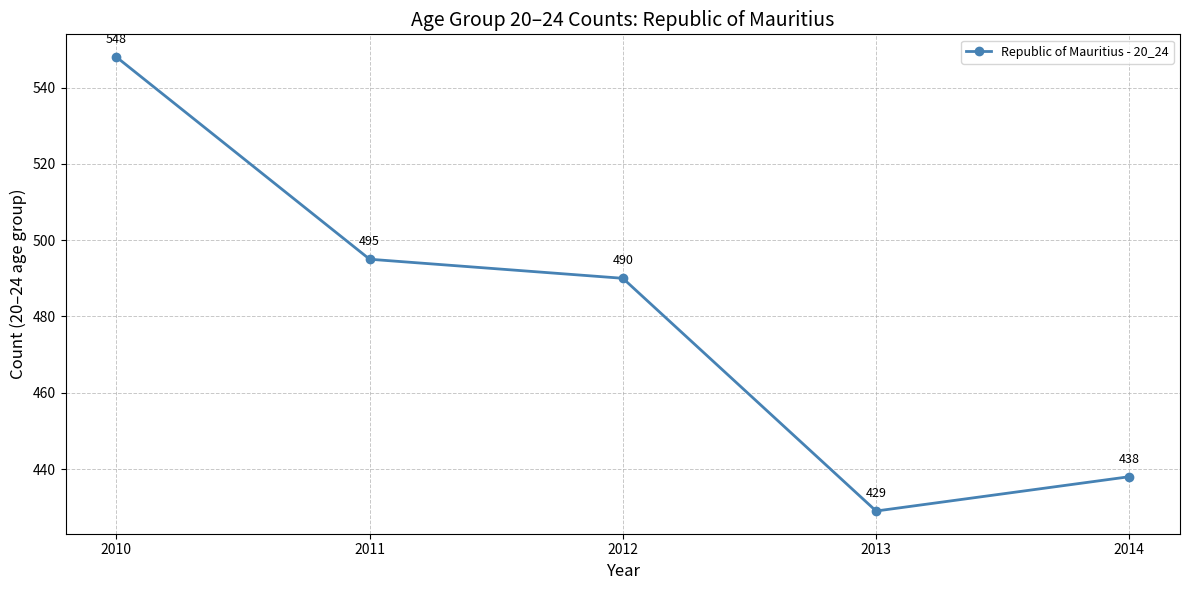

List the labels in order of value, largest first.

2010, 2011, 2012, 2014, 2013